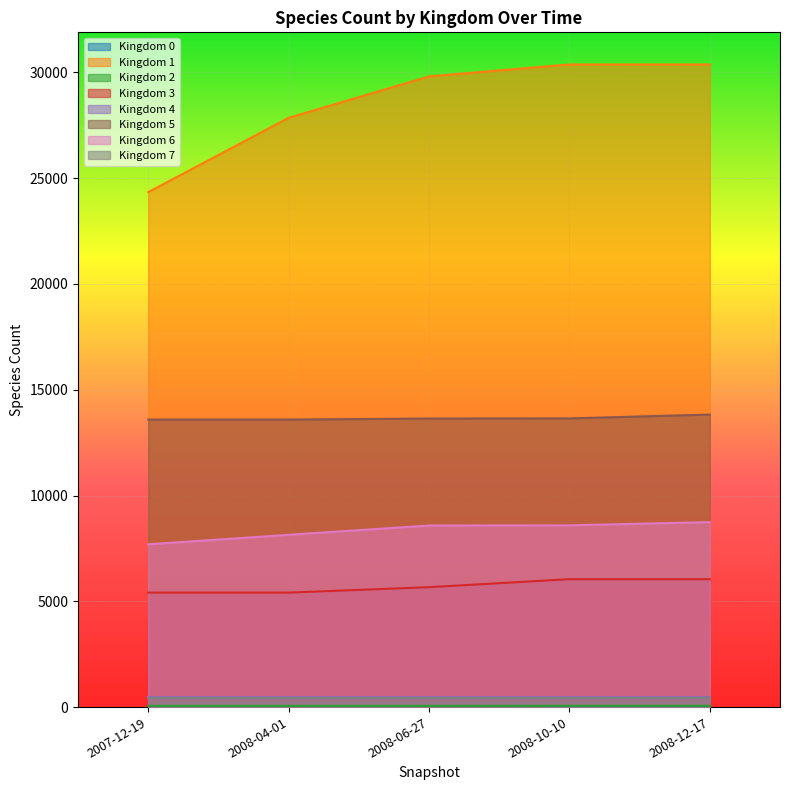

What is the difference between the second highest and minimum values in the 3 series?

635